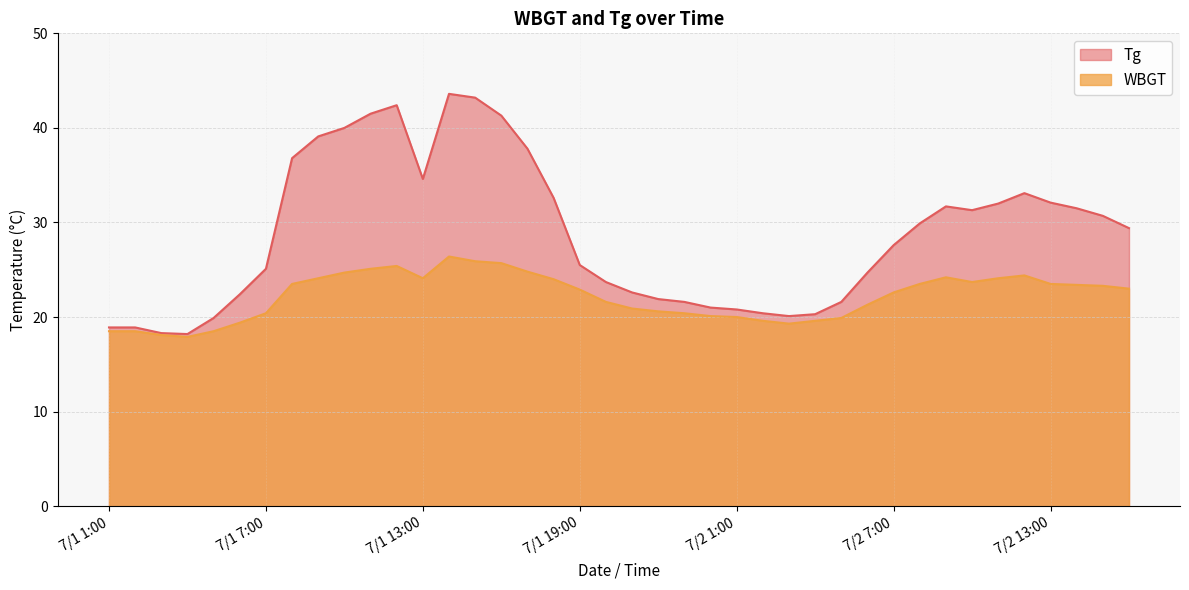

At how many categories does at least one series exceed 43?

2